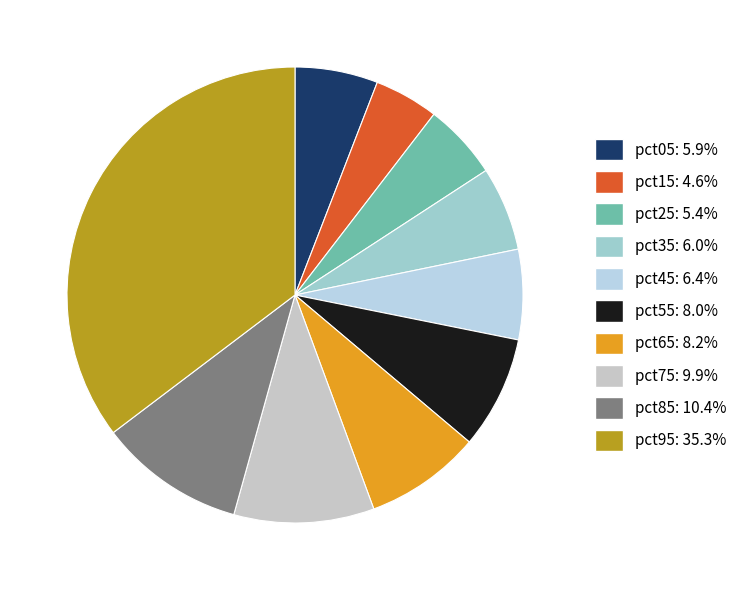

Is there a majority slice in this chart?

No